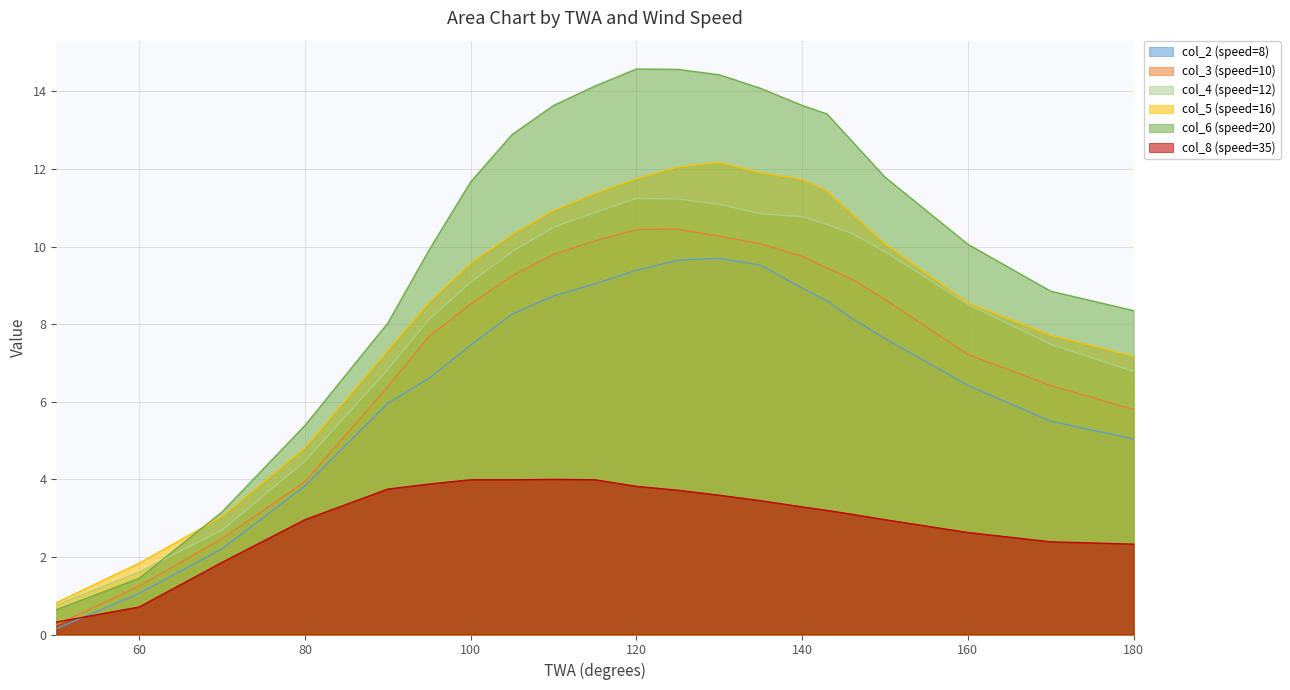

Is the value of col_6 (speed=20) at 125 greater than the value of col_8 (speed=35) at 125?

Yes